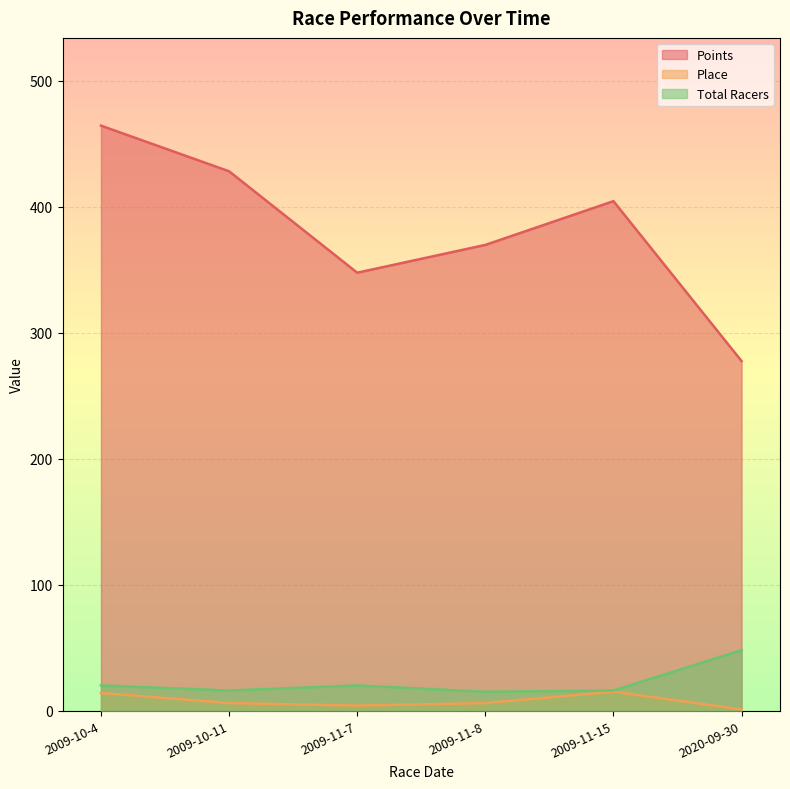

What is the greatest value displayed?

464.5